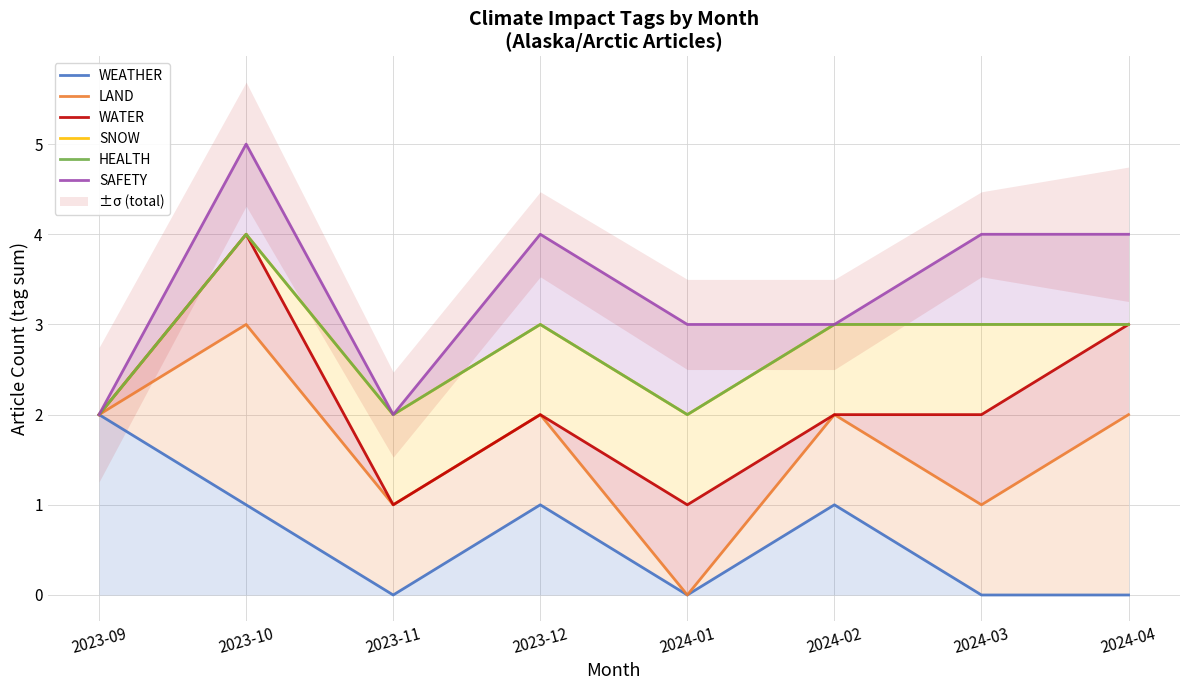

True or false: WATER and WEATHER cross at least once.

False